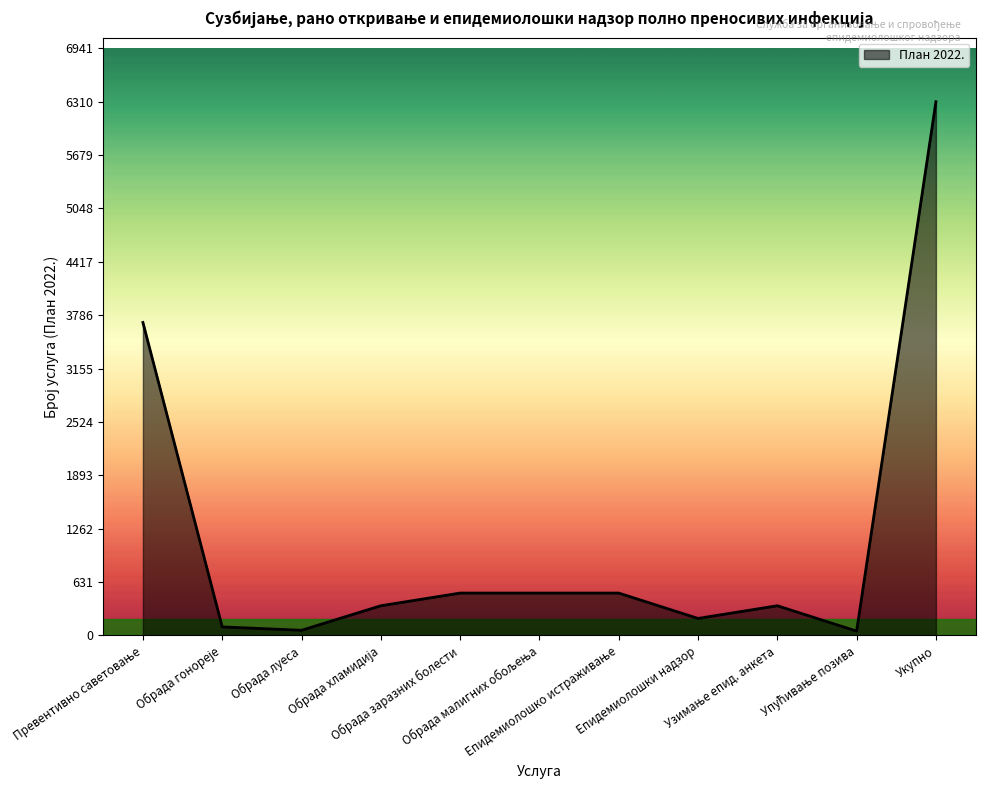

What is the difference between the maximum and minimum values?

6260